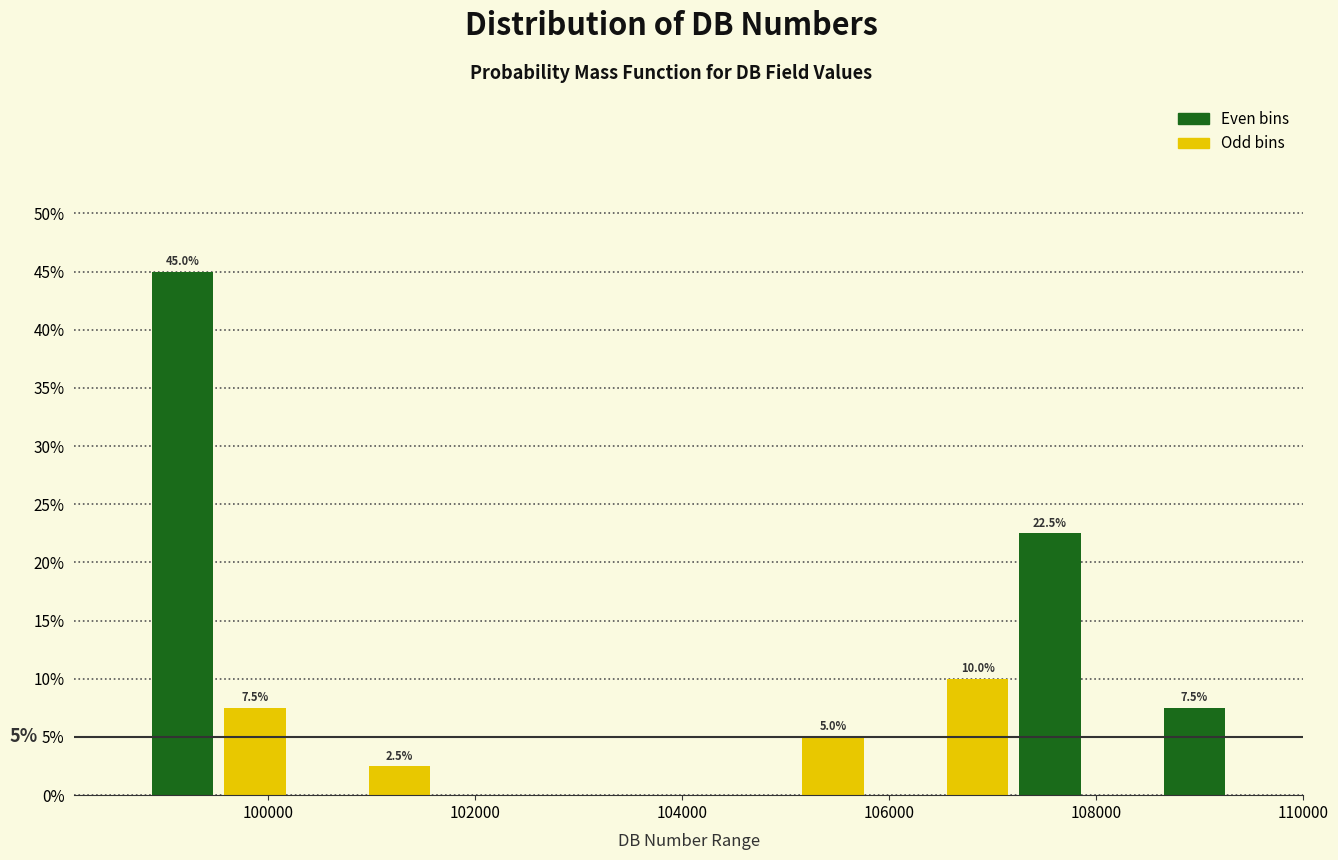

Read against the x-axis, roughly where is the centre of the tallest bar?

99200